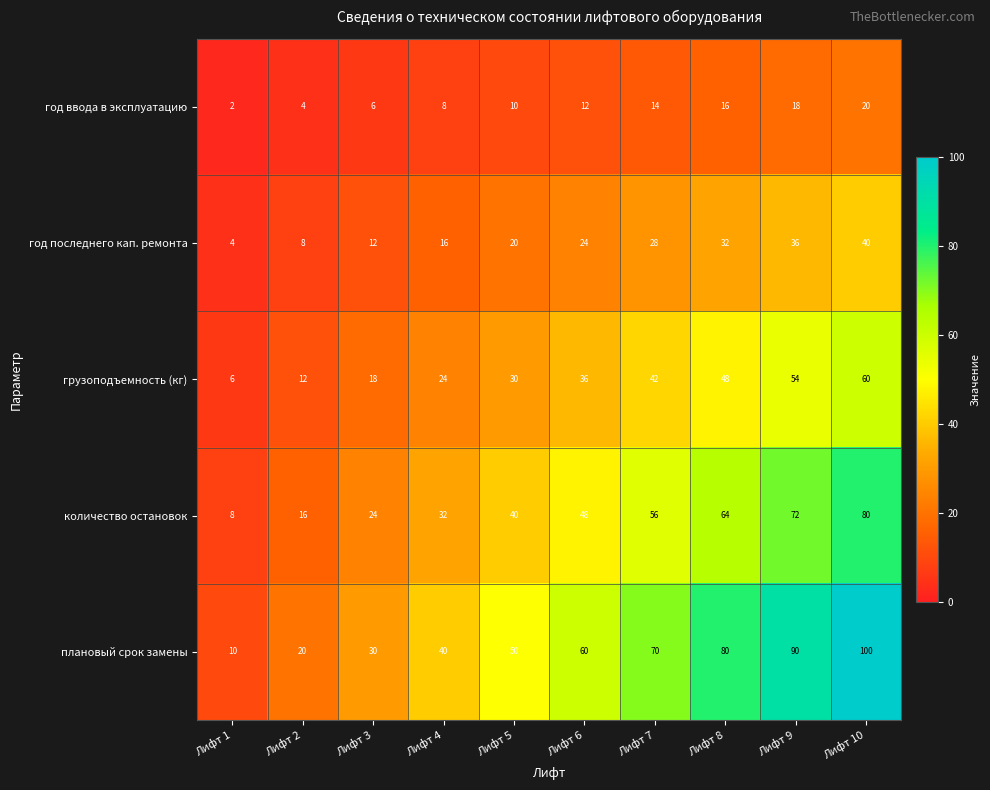

What is the difference between the maximum and minimum values in the количество остановок series?

72